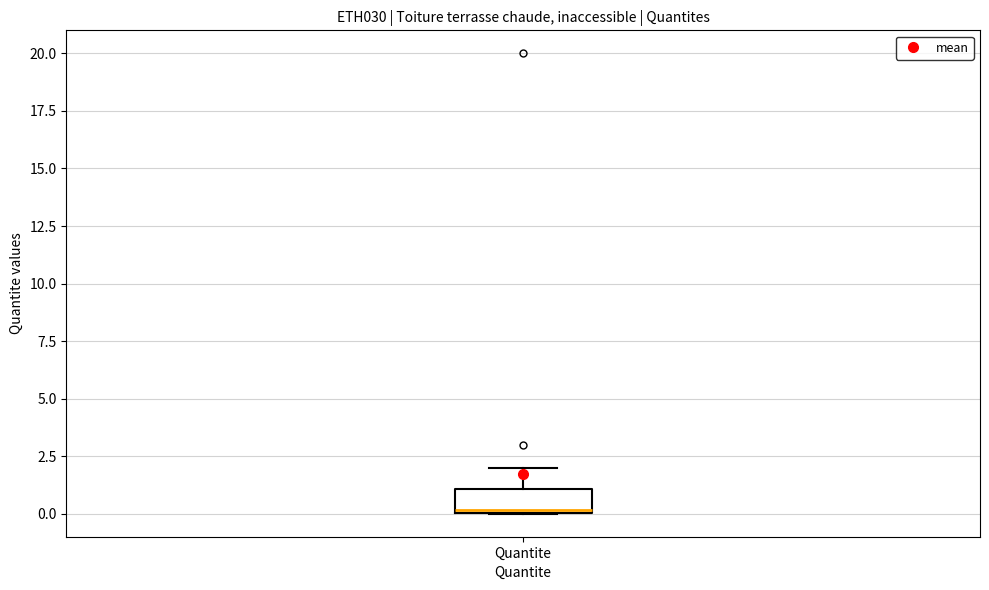

Where is the upper edge of the box for Quantite on the y-axis? The values are not printed on the chart, so give them approximately, as read against the axis.

1